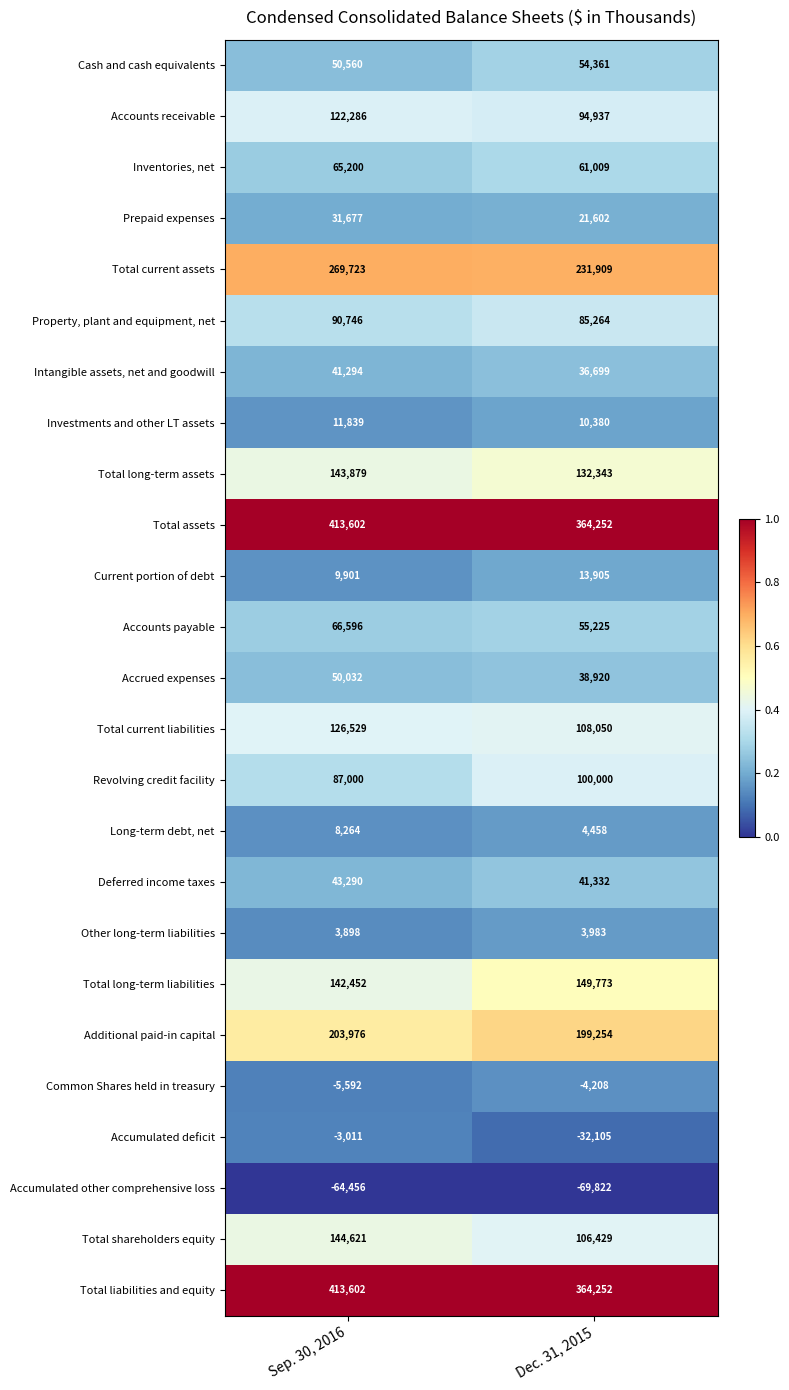

Is the value of Common Shares held in treasury at Dec. 31, 2015 greater than the value of Total shareholders equity at Dec. 31, 2015?

No